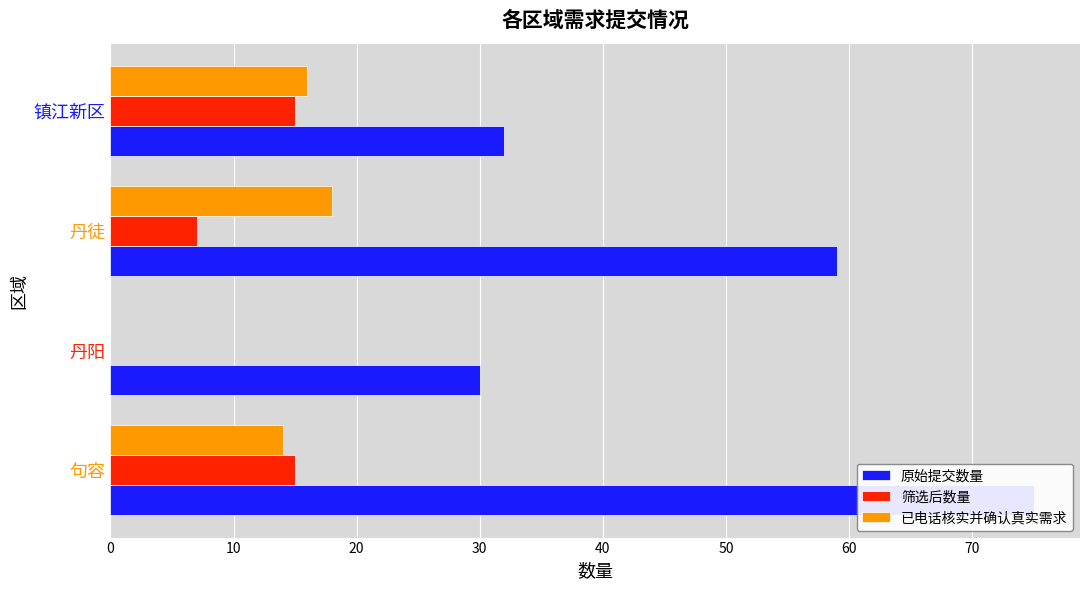

The 已电话核实并确认真实需求 series shows 29 at 镇江新区. True or false?

False